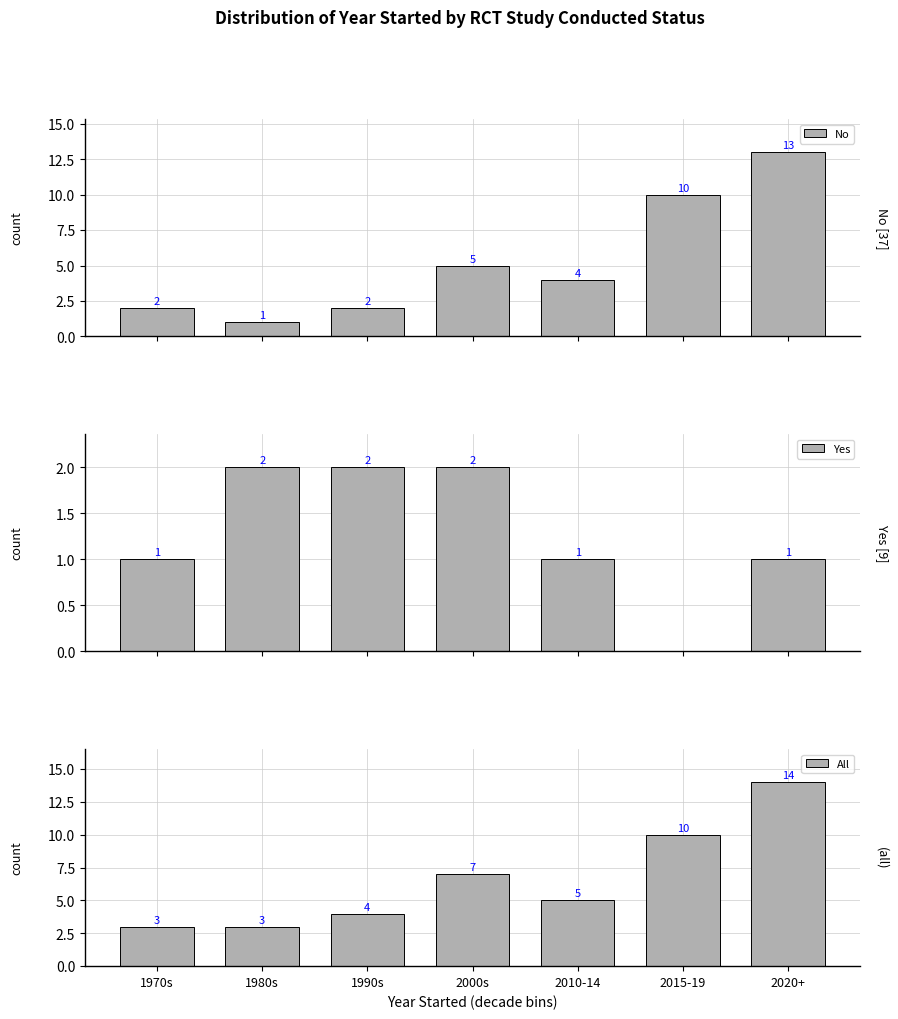

What are all the series names shown in the legend?

No, Yes, All